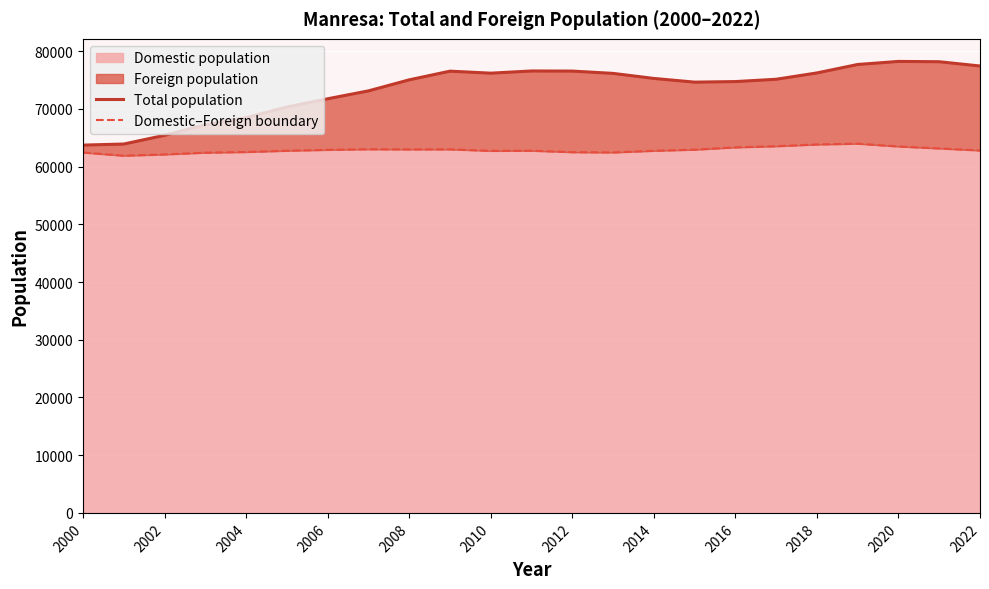

What is the minimum value for Domestic population?

61907